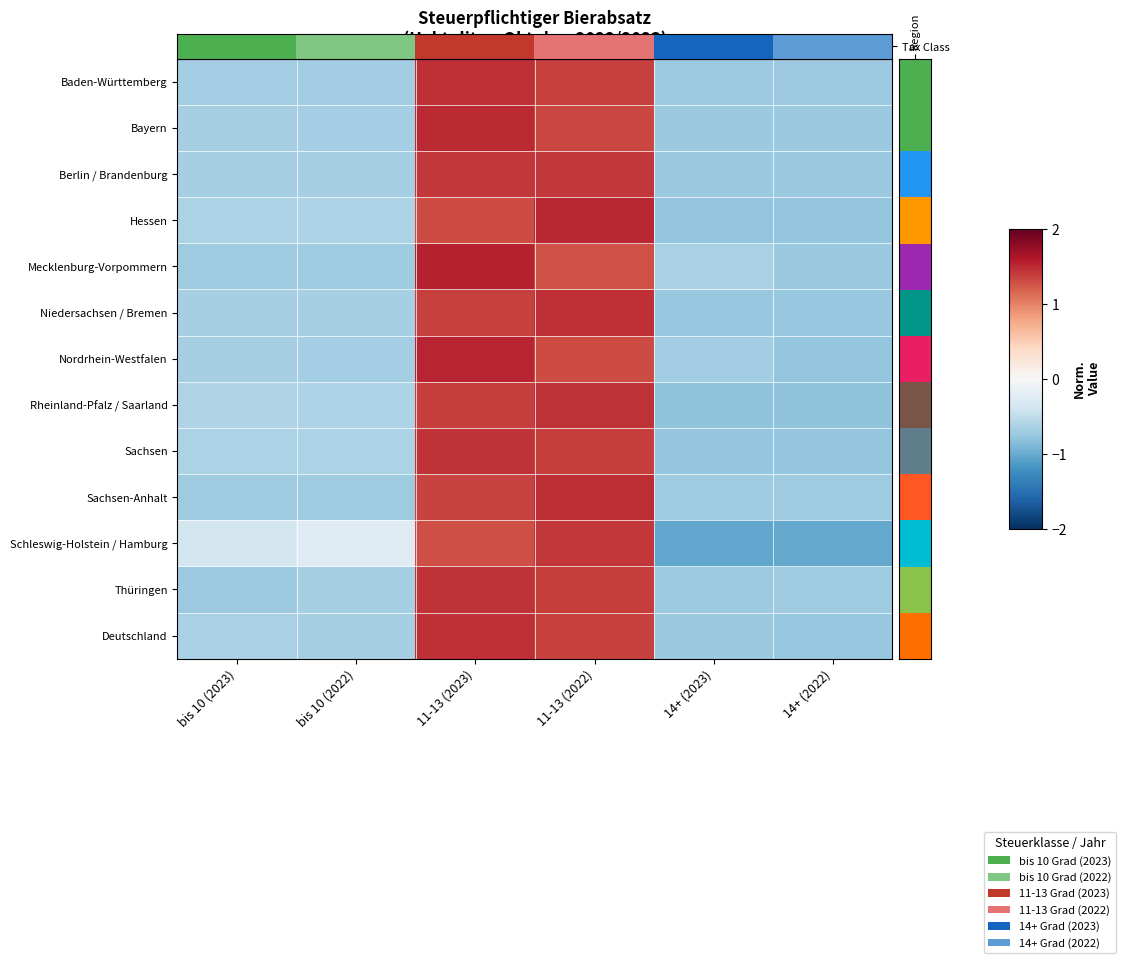

List the series in order of their peak value, lowest first.

Schleswig-Holstein / Hamburg, Berlin / Brandenburg, Sachsen, Rheinland-Pfalz / Saarland, Thüringen, Niedersachsen / Bremen, Deutschland, Baden-Württemberg, Sachsen-Anhalt, Bayern, Hessen, Nordrhein-Westfalen, Mecklenburg-Vorpommern